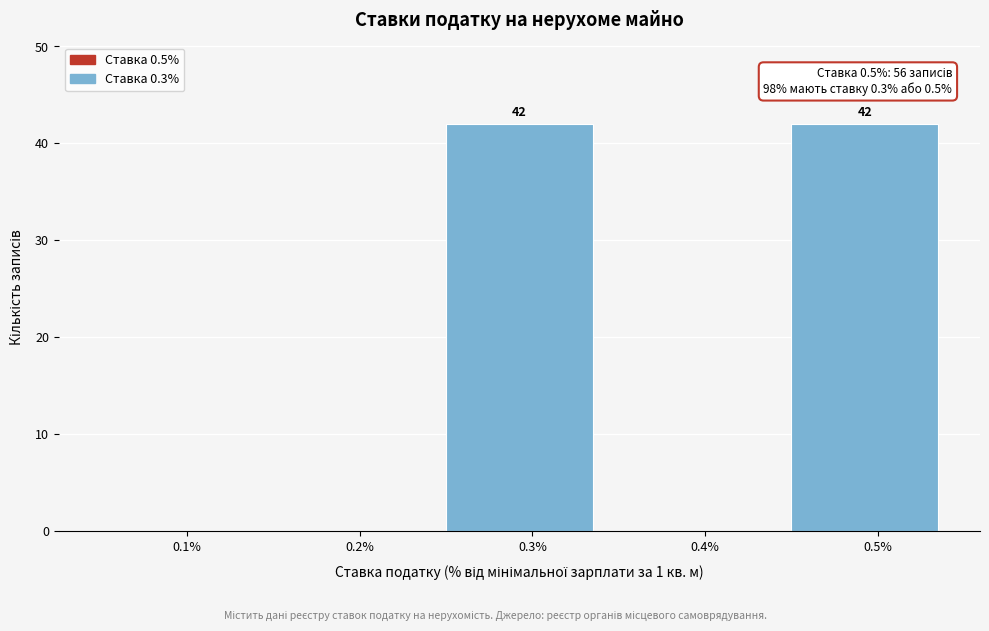

Reading left to right, list all the values displayed in this chart.

0.1%=0	0.2%=0	0.3%=42	0.4%=0	0.5%=42